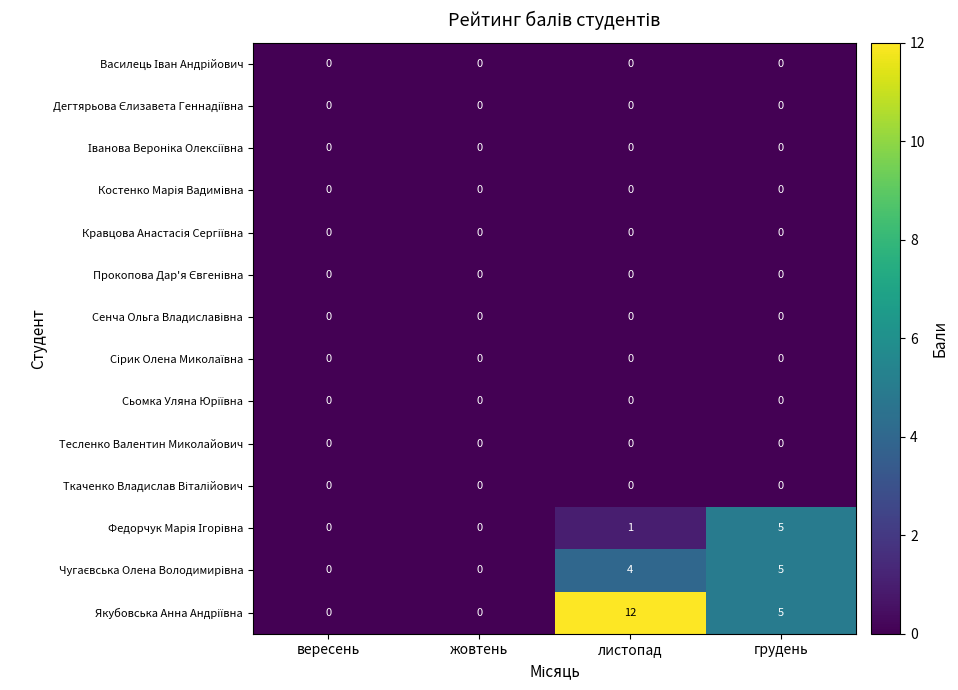

At which category is the sum across all series the highest?

листопад